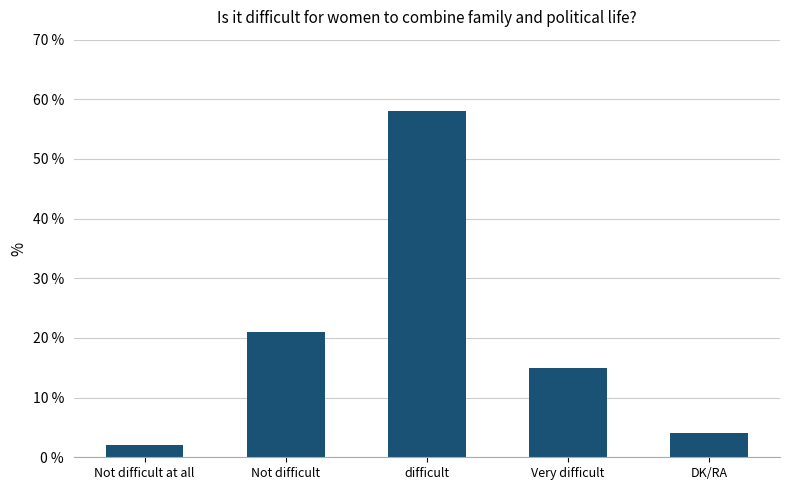

True or false: the data shows 21 at Not difficult.

True